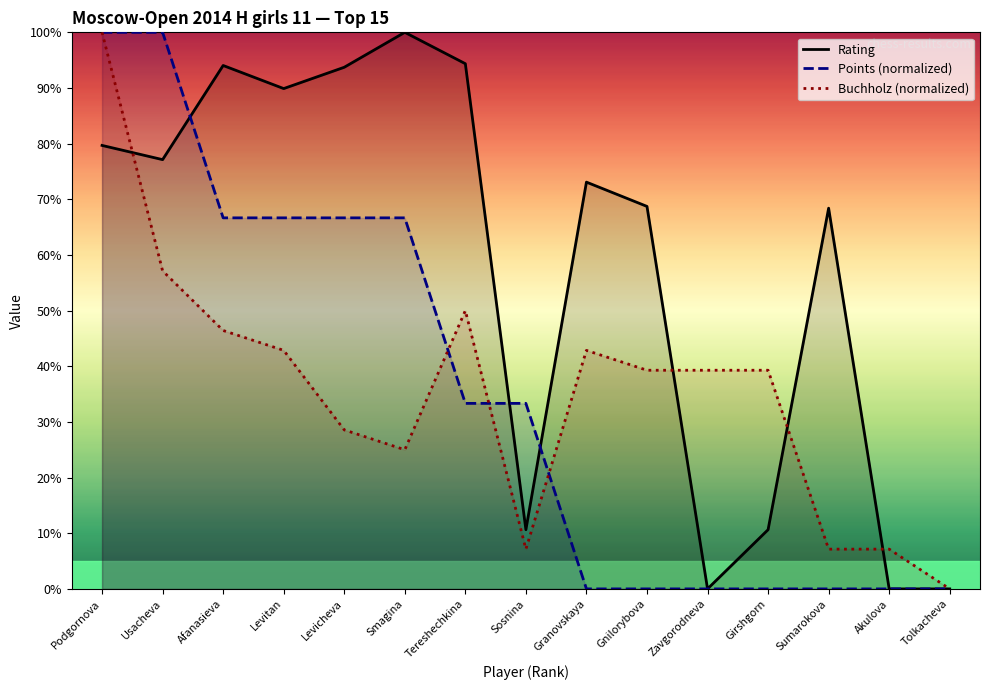

What is the sum of the Rating values at Sosnina and Levicheva?

104.4